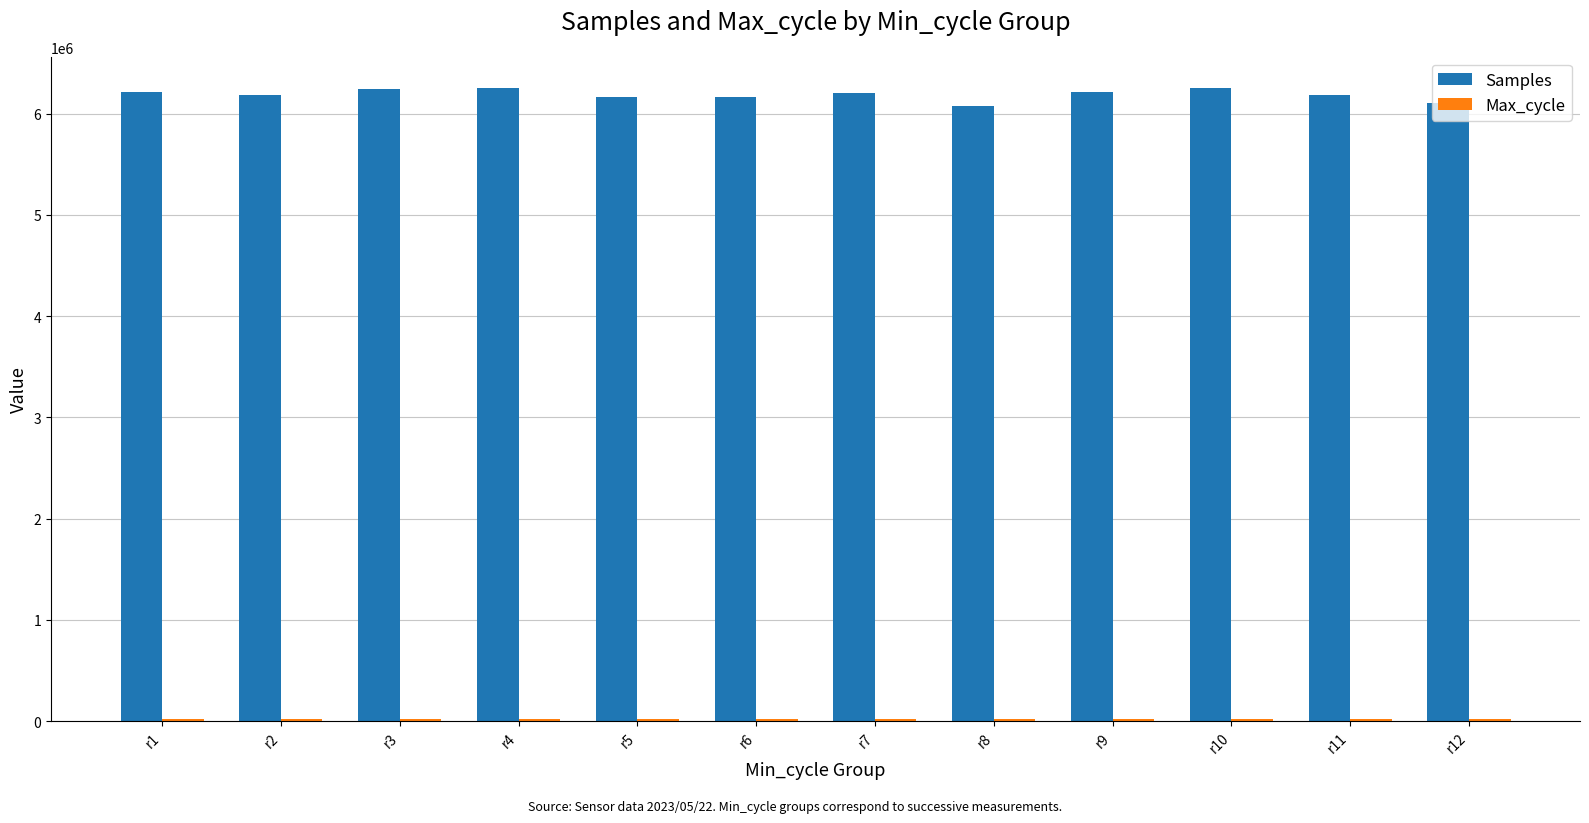

What is the difference between the second highest and second lowest values in the Samples series?

142713